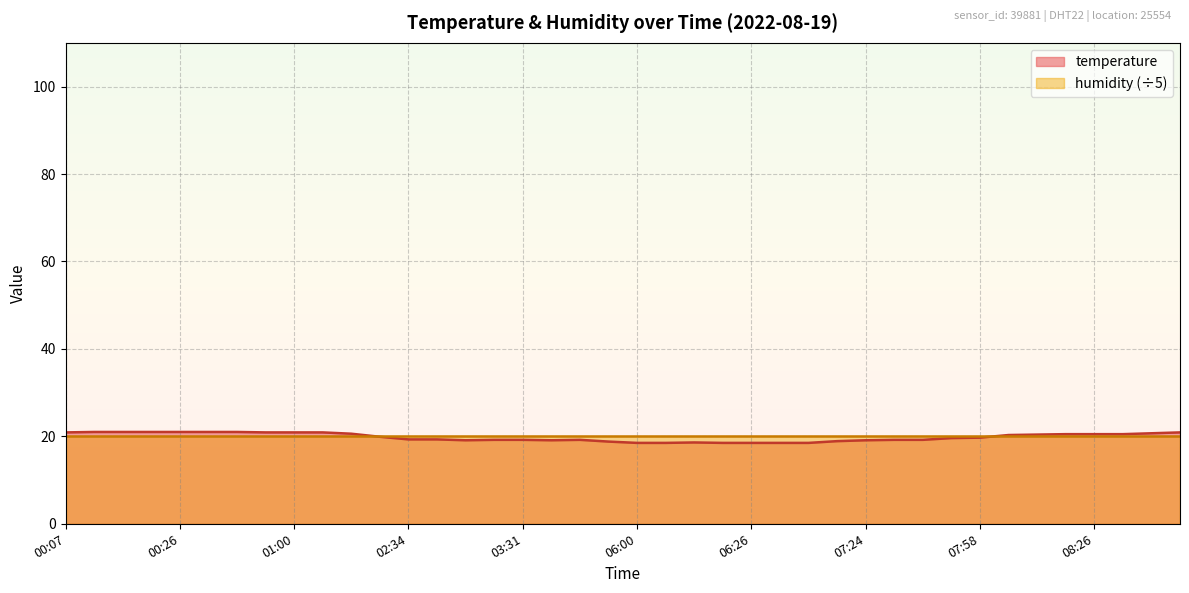

At which category does the chart reach its minimum across all series?

06:00